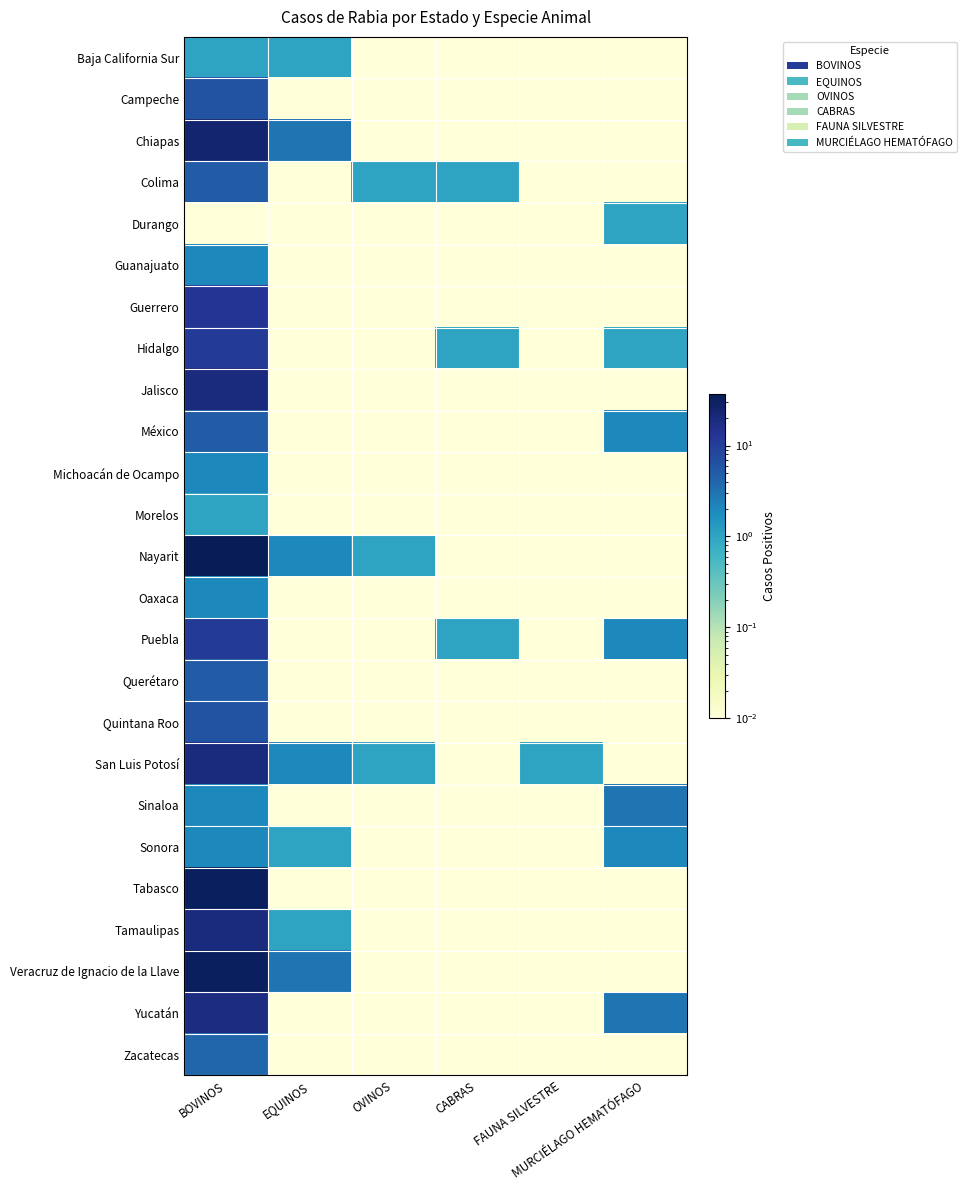

At how many categories does at least one series exceed 22?

1